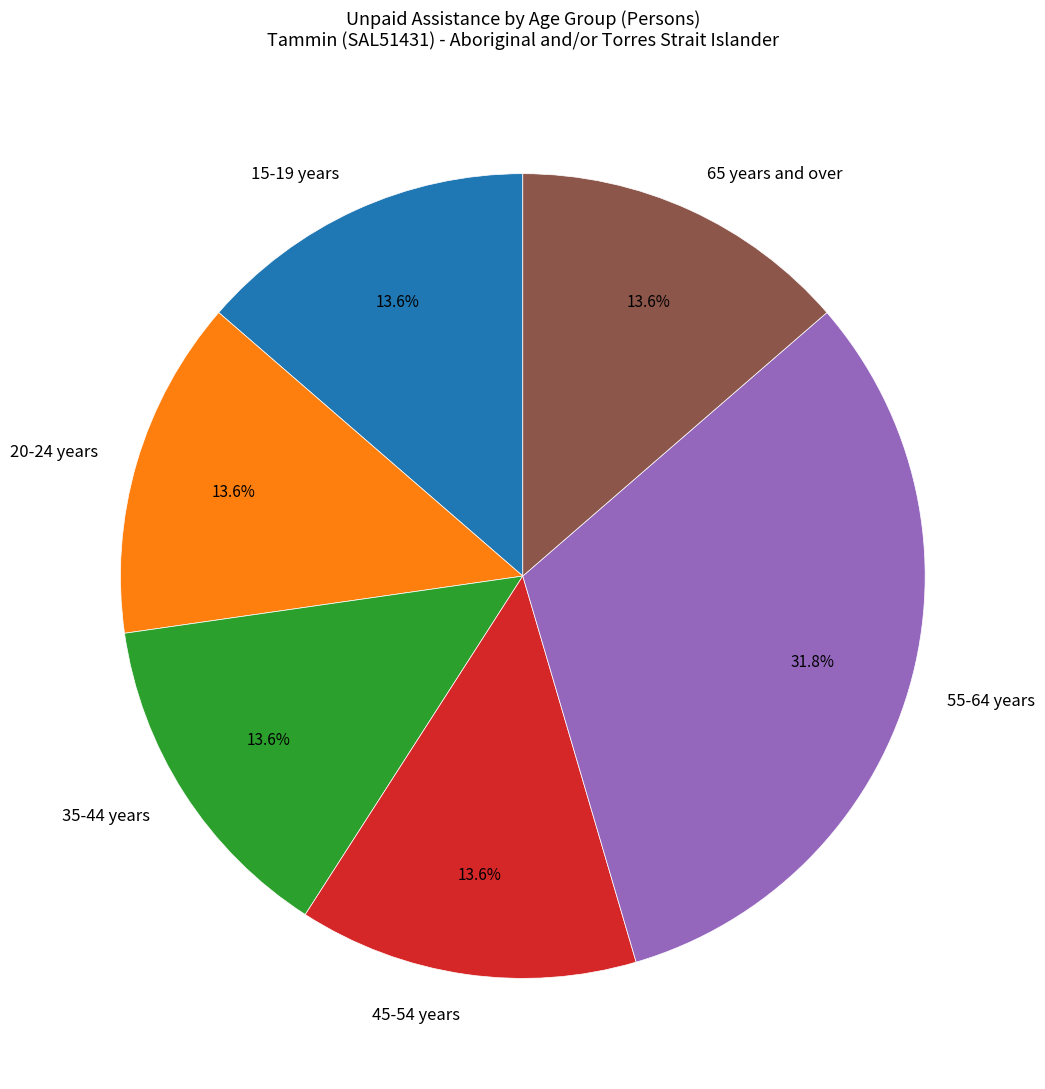

Is it true that 20-24 years is 14% of the pie?

True